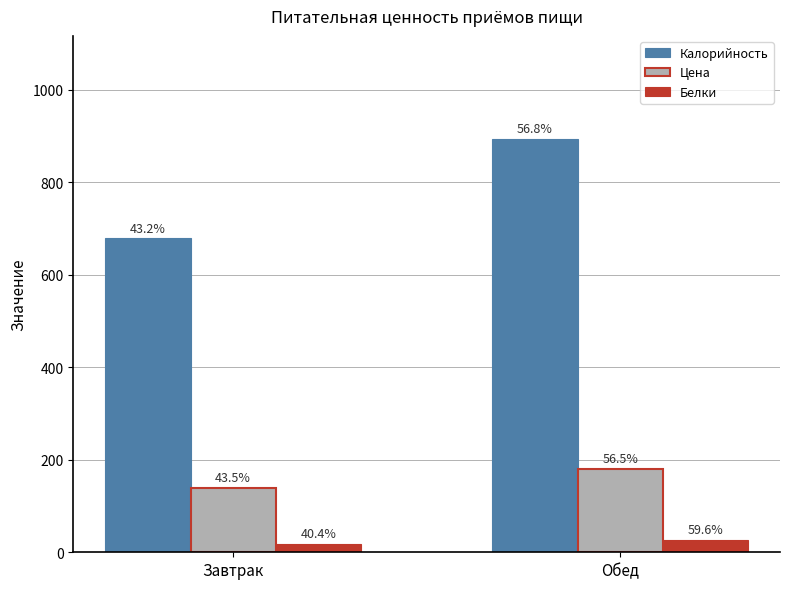

How many bars are there in each group?

3